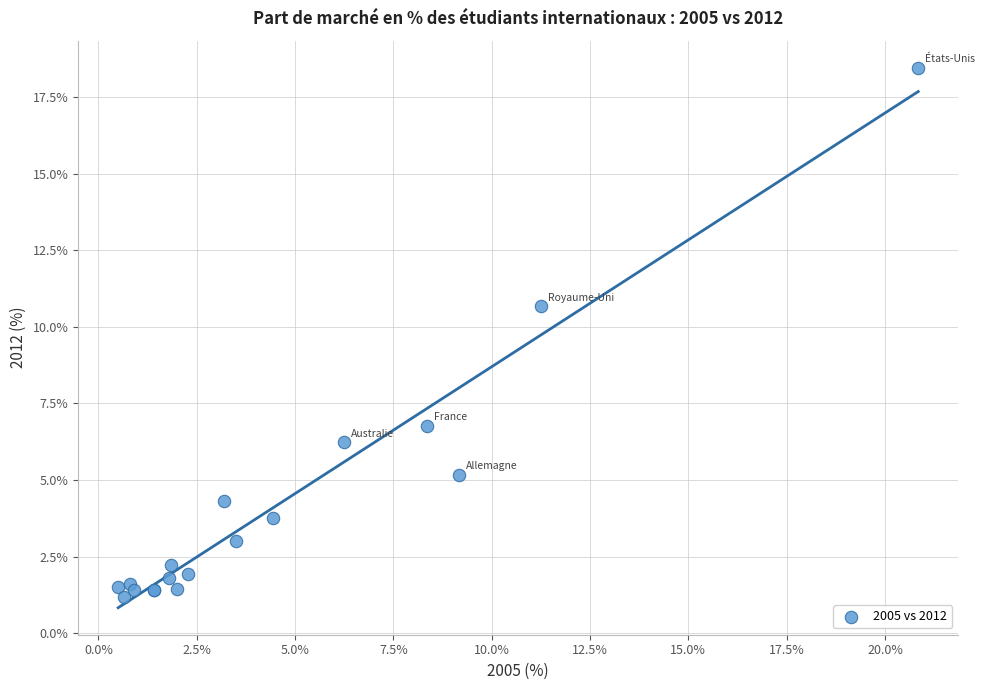

What Y value in the scatter plot is closest to 9?

10.7